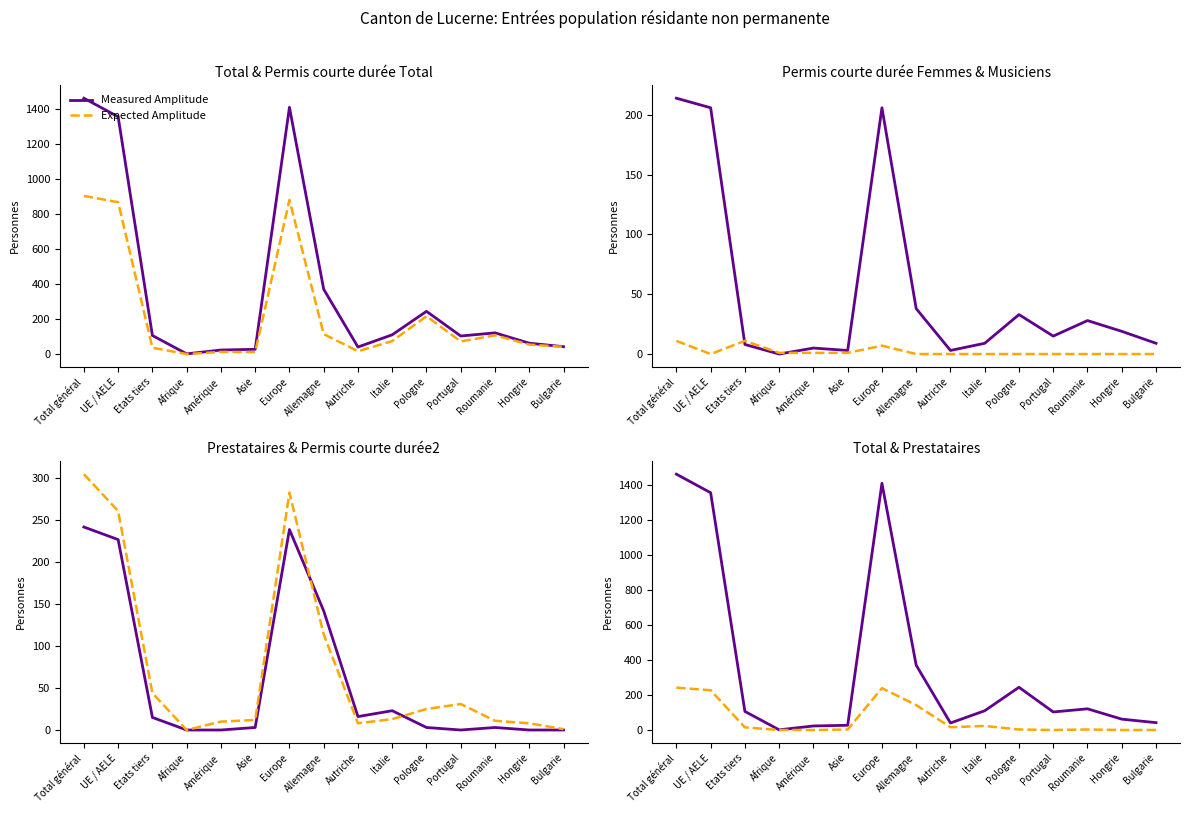

List the labels in order of Expected Amplitude value, largest first.

Total général, Europe, UE / AELE, Allemagne, Italie, Autriche, Etats tiers, Asie, Pologne, Roumanie, Afrique, Amérique, Portugal, Hongrie, Bulgarie